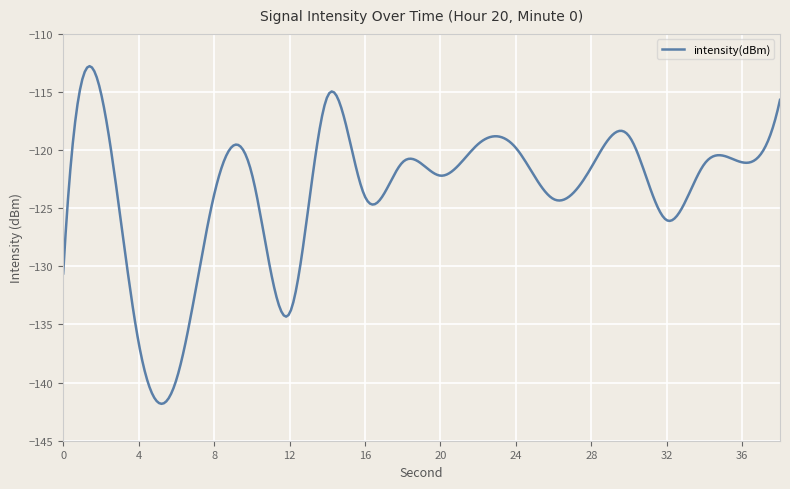

What is the difference between the maximum and minimum values?

29.0